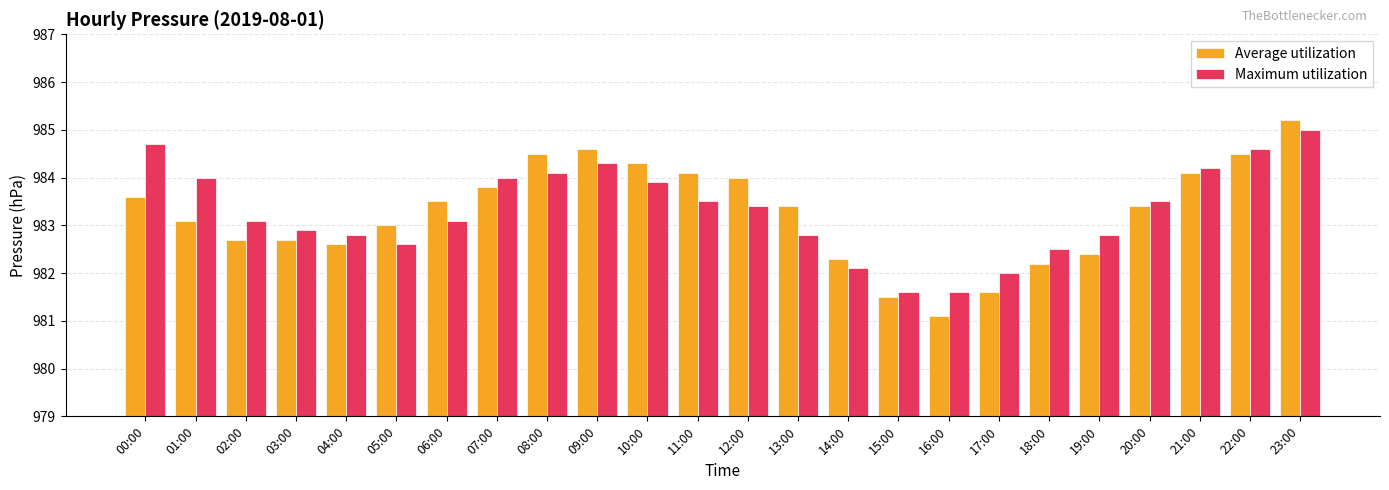

Which category has the lowest value across all series?

16:00